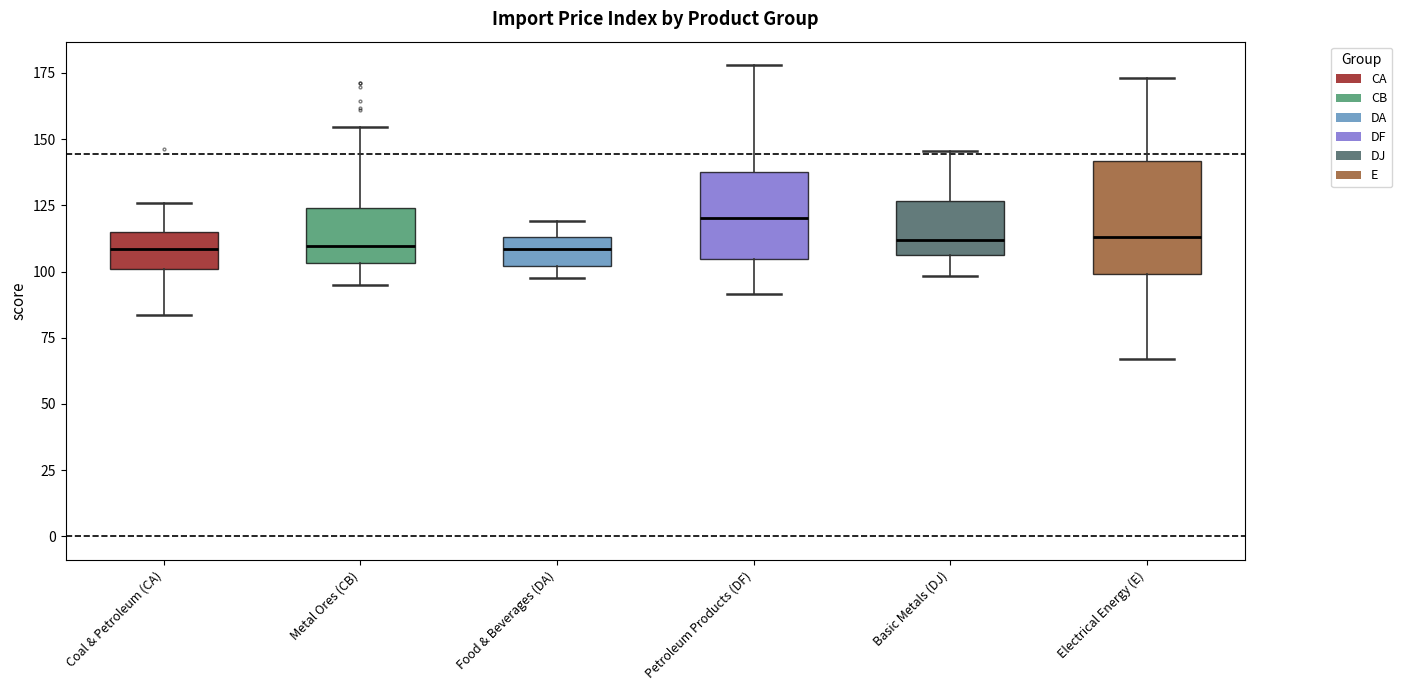

Comparing the boxes themselves (not the whiskers), which one is the tallest?

Electrical Energy (E)